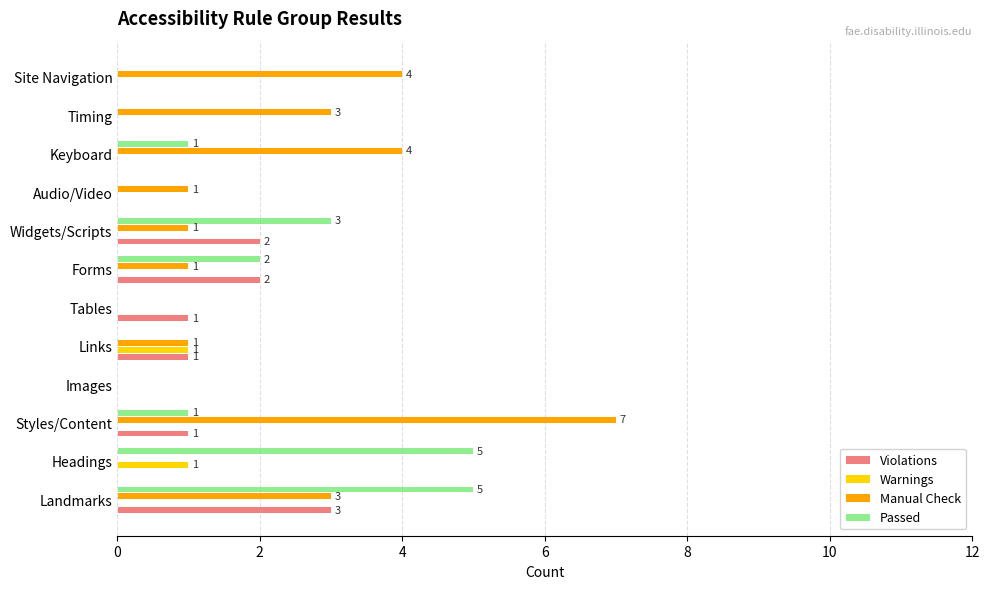

How many Warnings values are between 0 and 1?

12